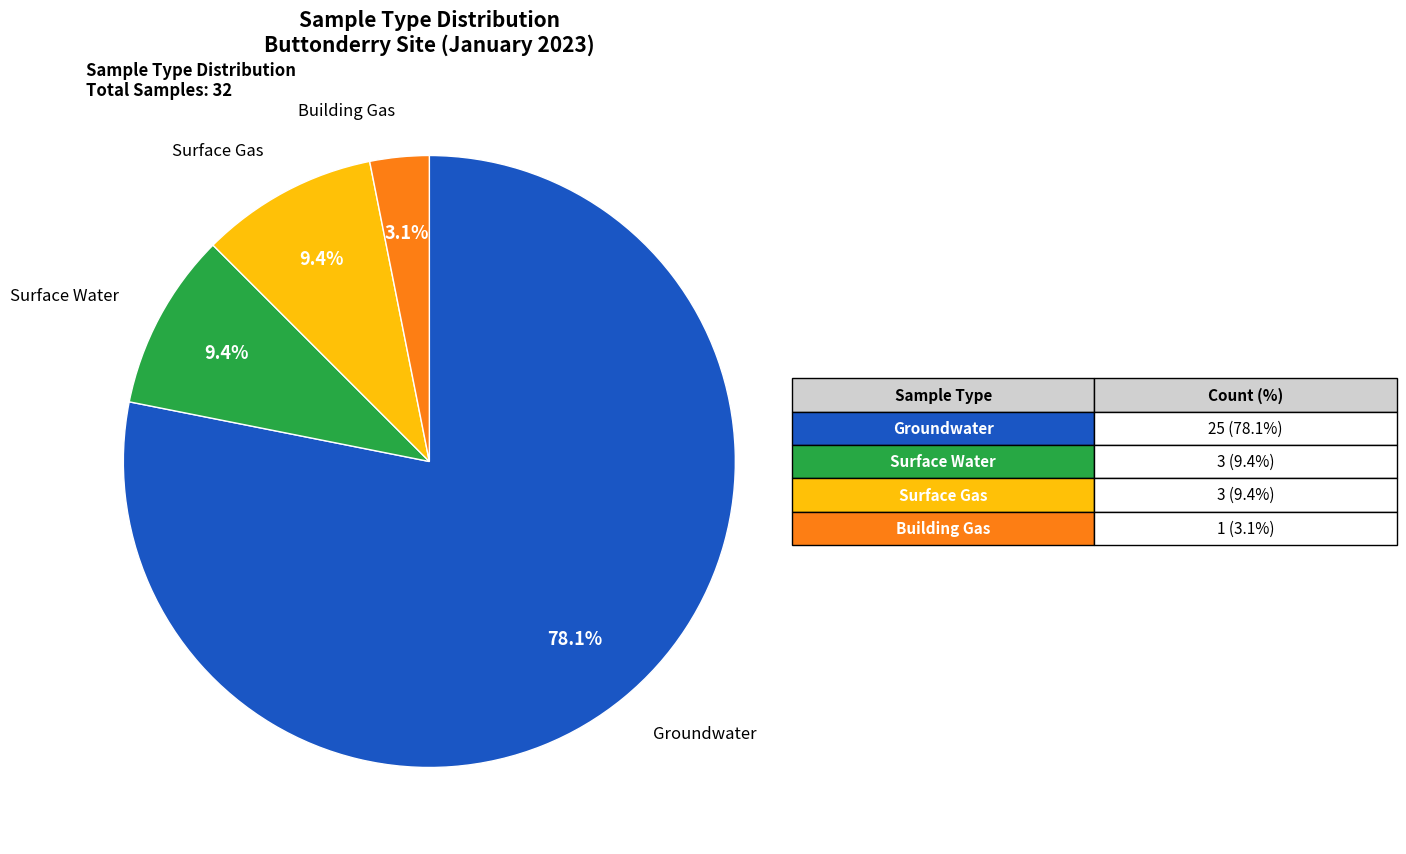

To the nearest percent, what is the average slice percentage?

25%